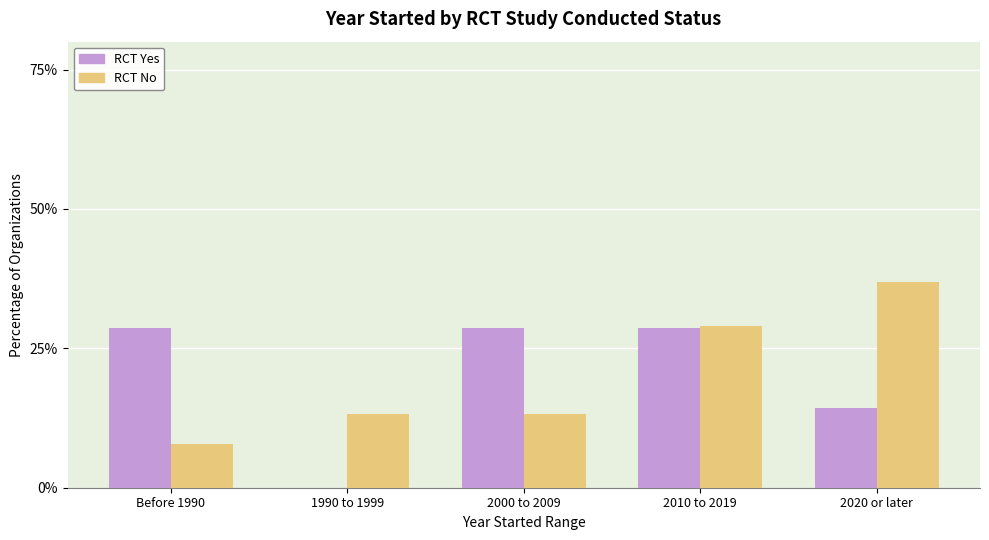

Reading left to right, transcribe all the data shown in this chart.

RCT Yes: Before 1990=28.6	1990 to 1999=0.0	2000 to 2009=28.6	2010 to 2019=28.6	2020 or later=14.3
RCT No: Before 1990=7.9	1990 to 1999=13.2	2000 to 2009=13.2	2010 to 2019=28.9	2020 or later=36.8